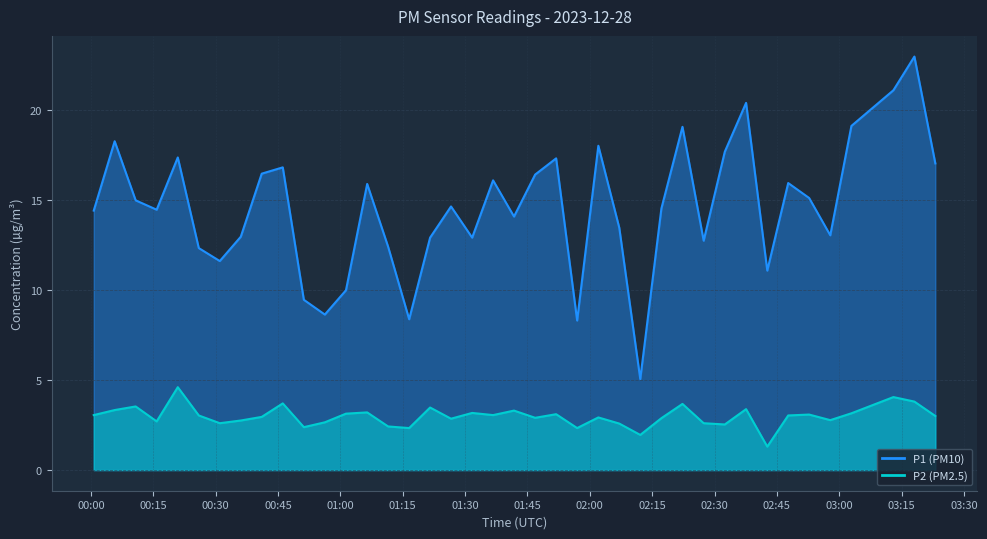

True or false: P1 and P2 intersect in this chart.

False